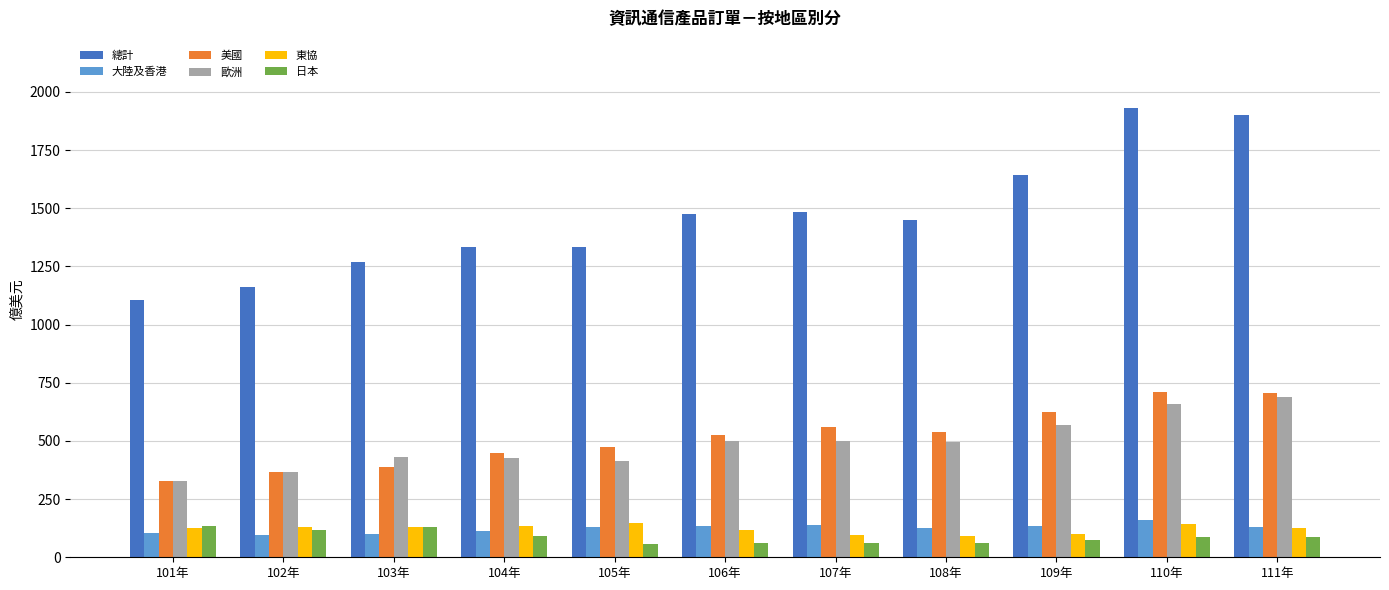

What is the value of the 大陸及香港 bar at the 1st from the left?

103.3